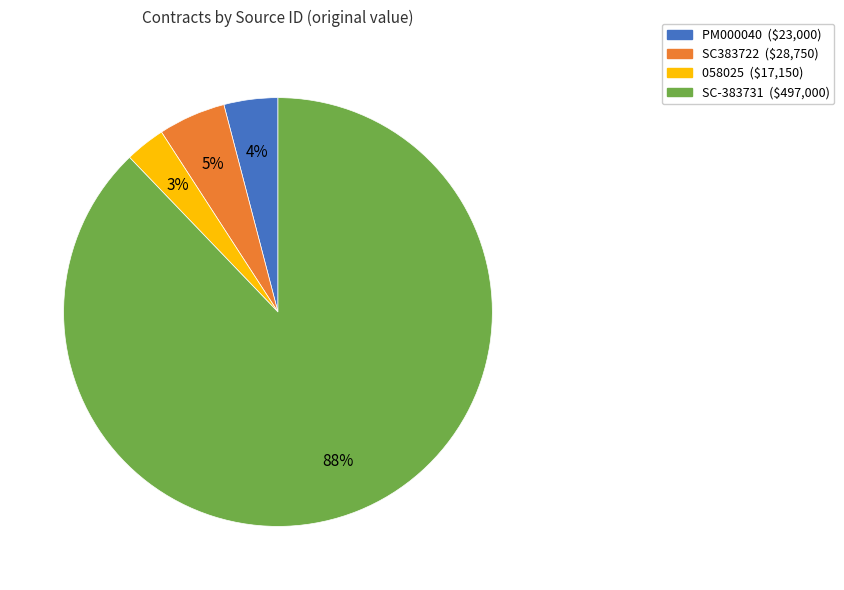

Which slice represents more than half of the pie?

SC-383731